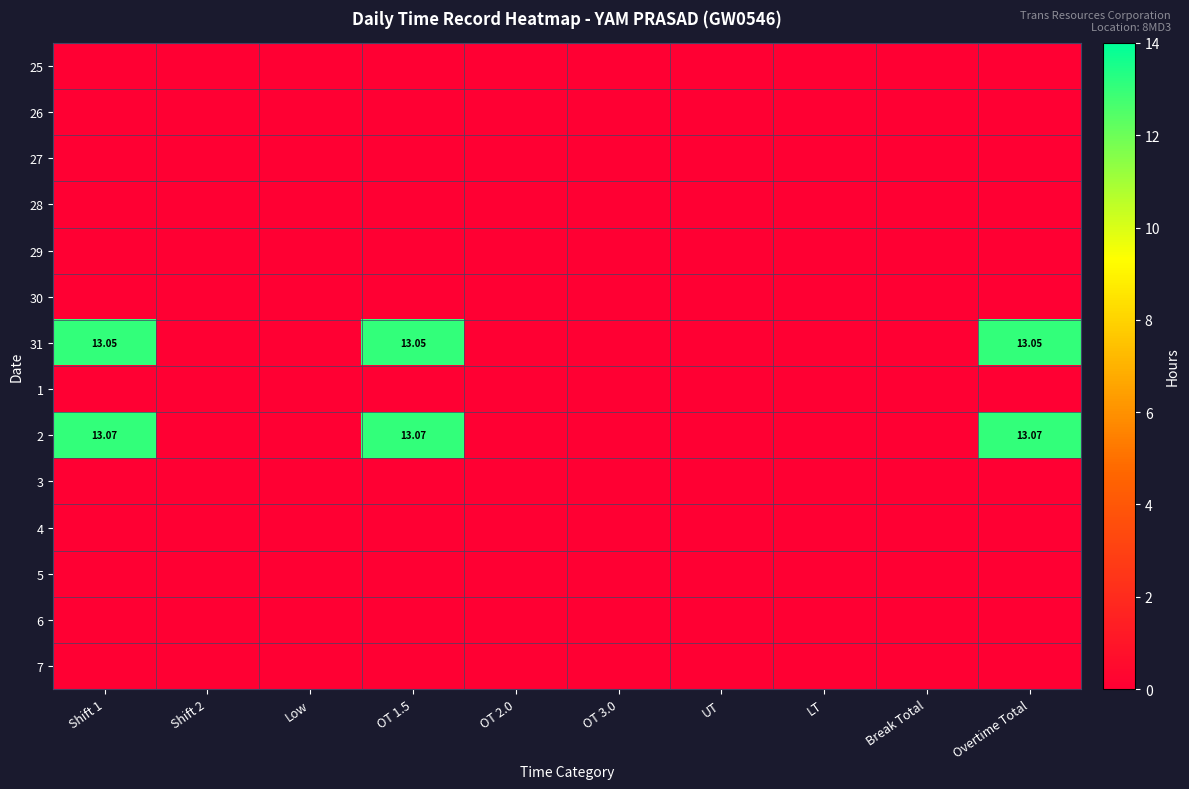

What is the maximum value shown in the chart?

13.1